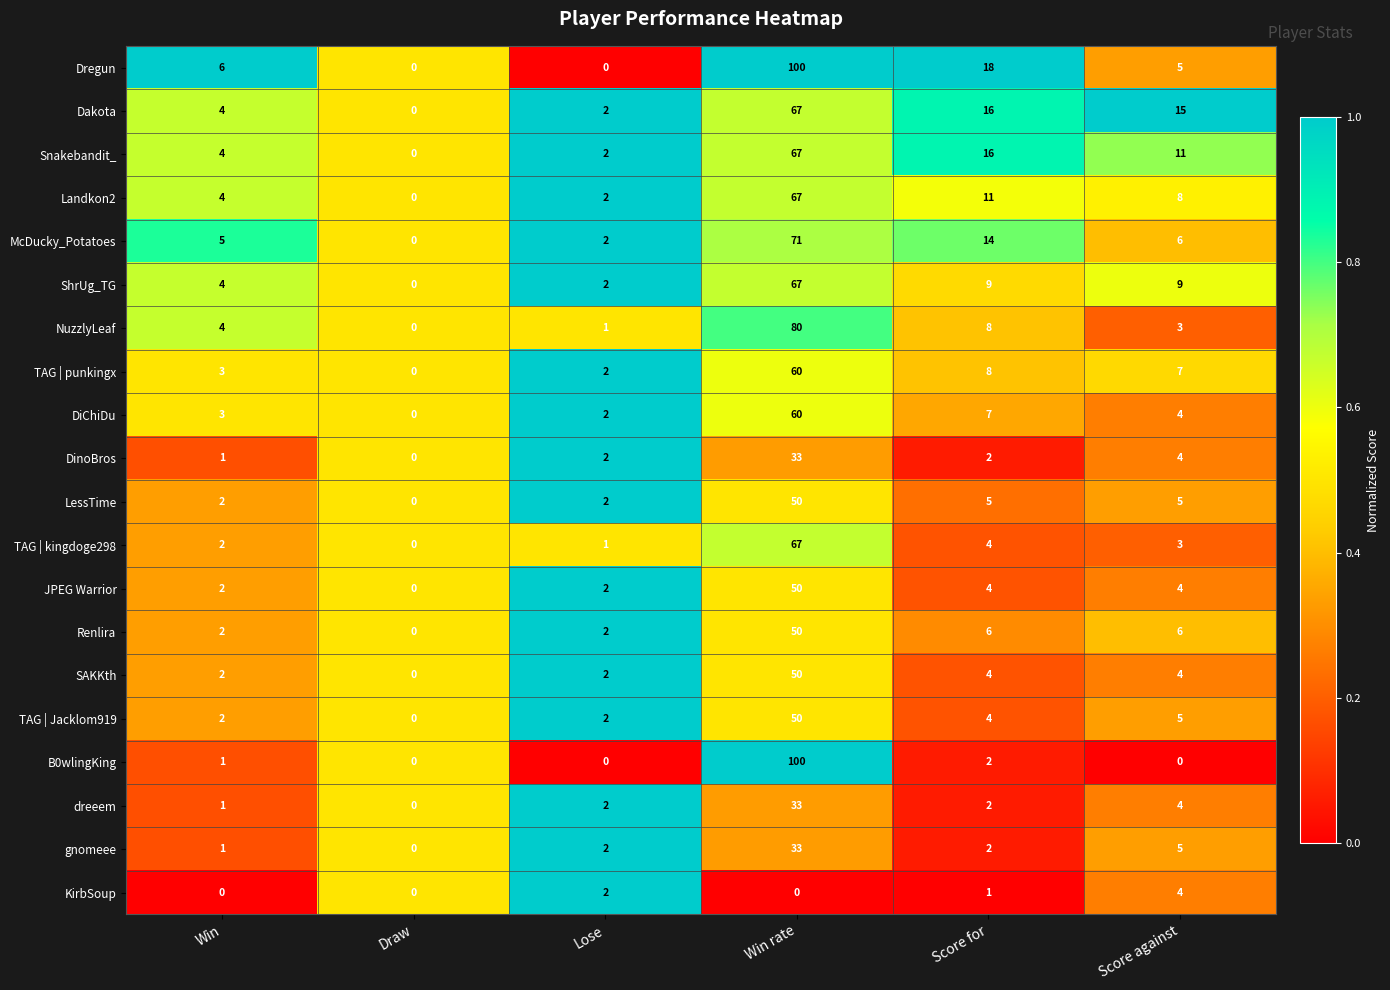

Which category has the highest value across all series?

Win rate